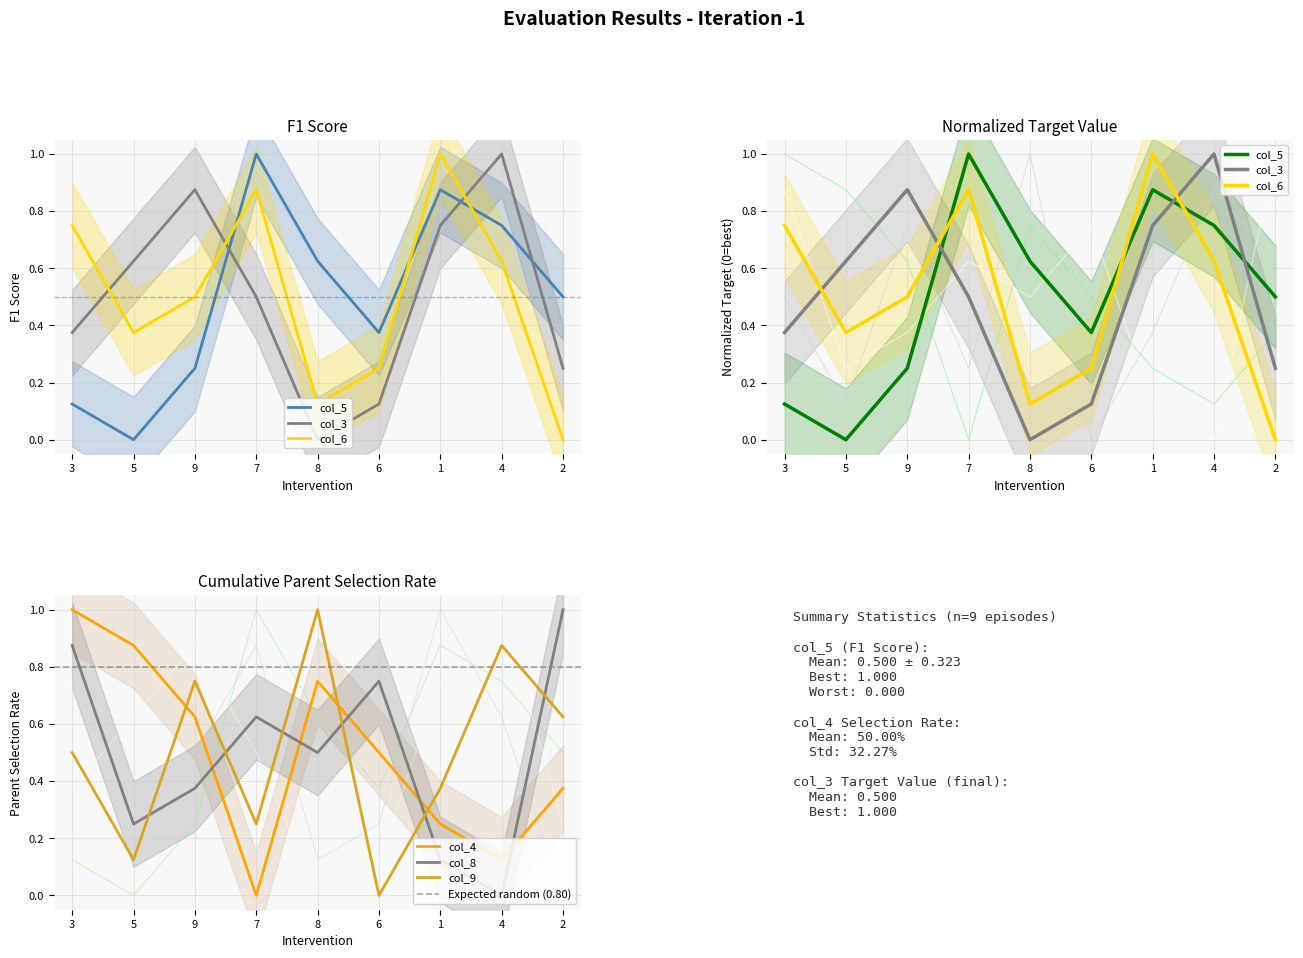

What is the average value of the col_4 series?

0.5